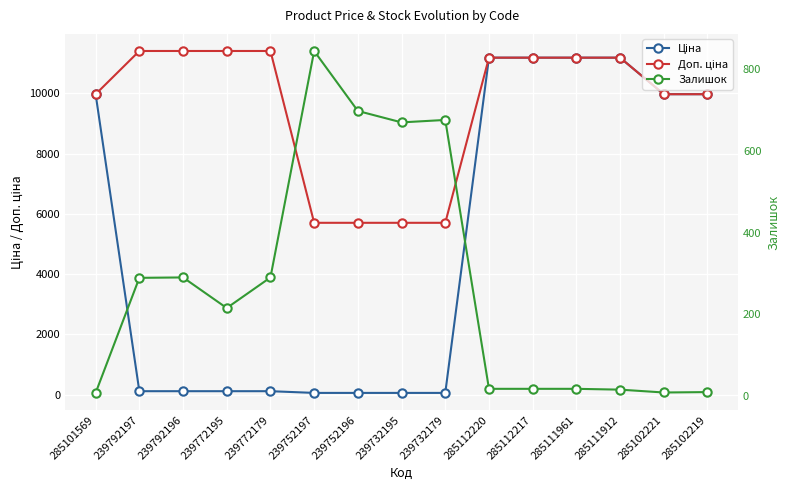

At which label does Ціна first exceed 114?

285101569